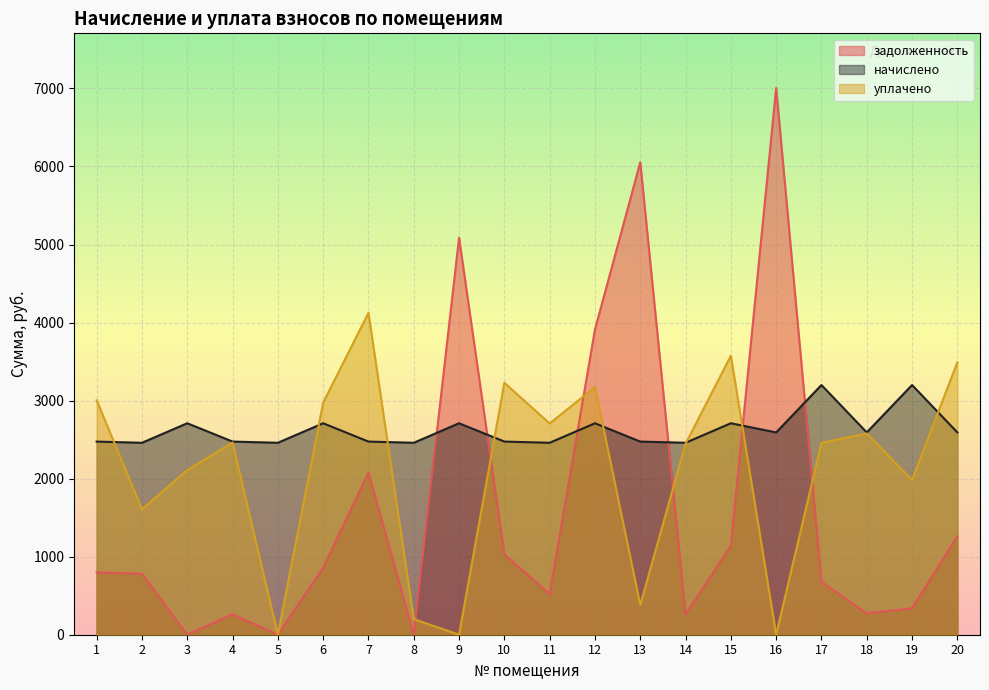

The value of начислено at 18 is 3411.9. True or false?

False